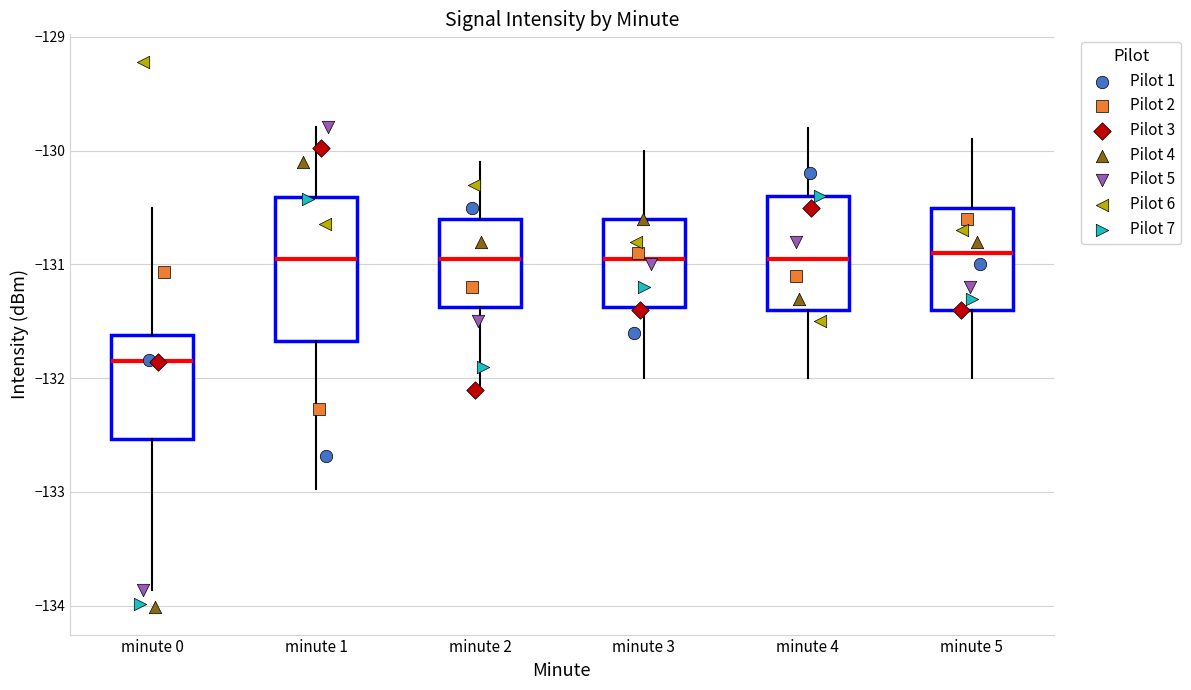

Which box is the tallest, from its lower edge to its upper edge?

minute 1